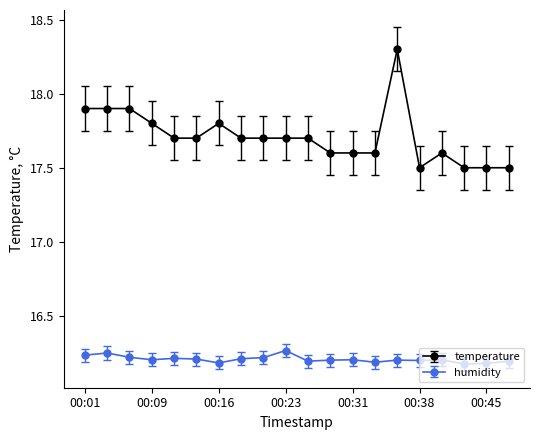

What is the highest value of the temperature series?

18.3